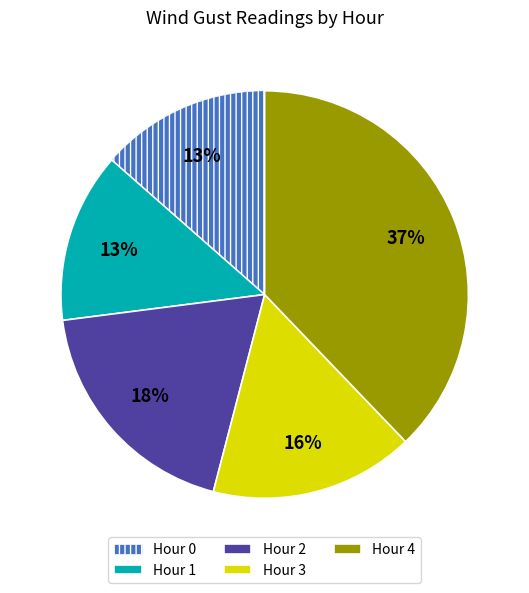

To the nearest percent, what is the average slice percentage?

20%